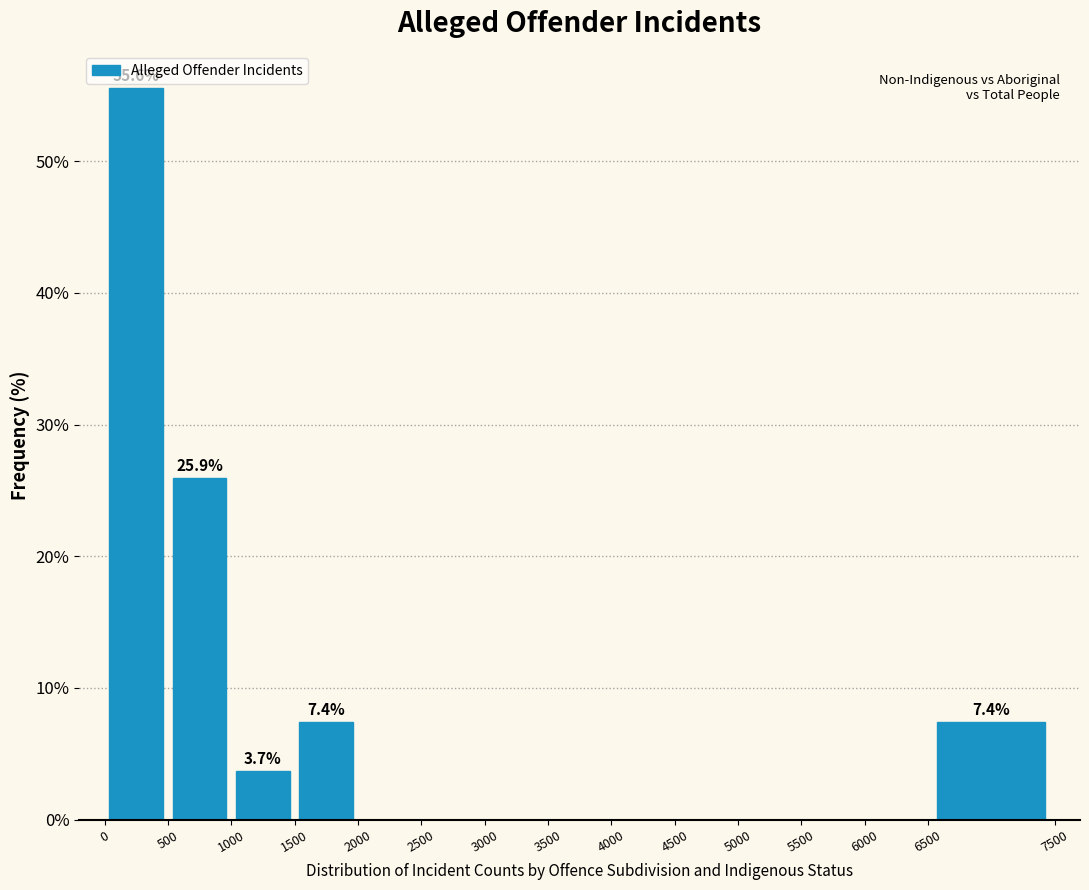

Over which range of the x-axis is the bar tallest?

0 to 500